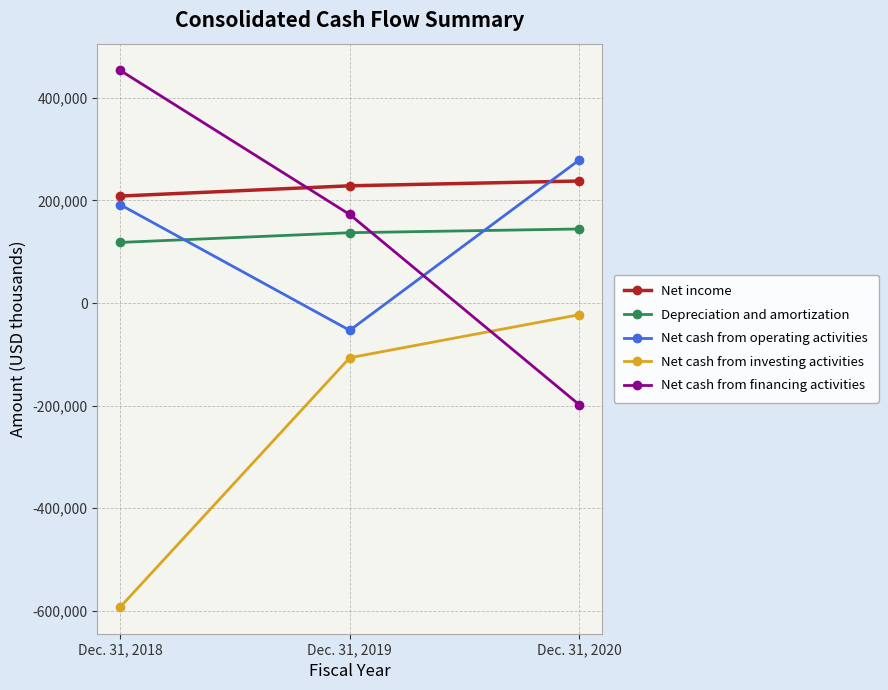

Count the number of categories in the chart.

3